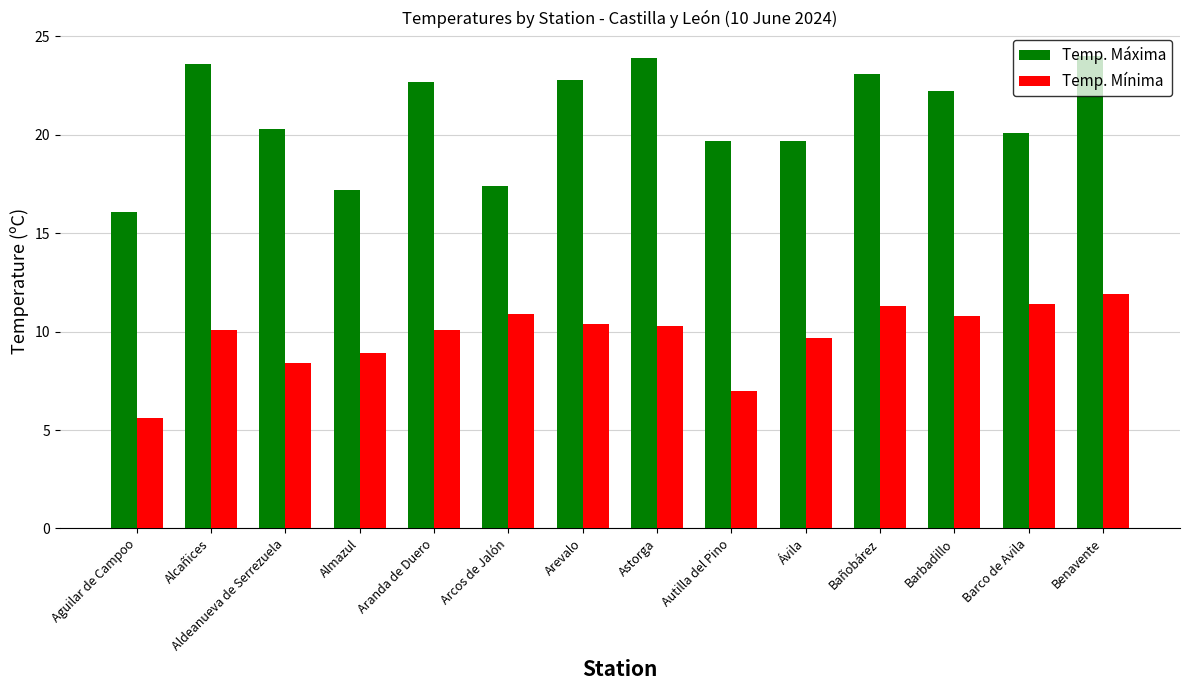

What is the difference between the maximum and second lowest values in the Temp. Máxima series?

6.8